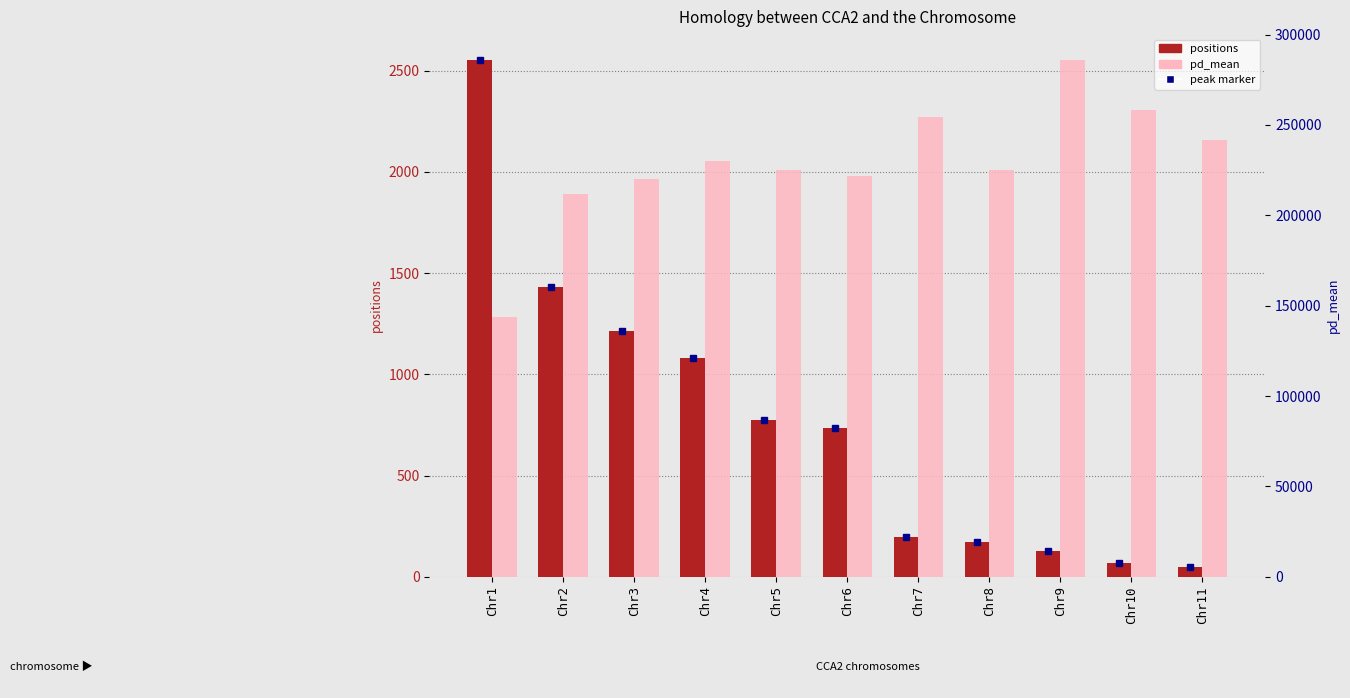

Which series changed the most between Chr1 and Chr4?

pd_mean